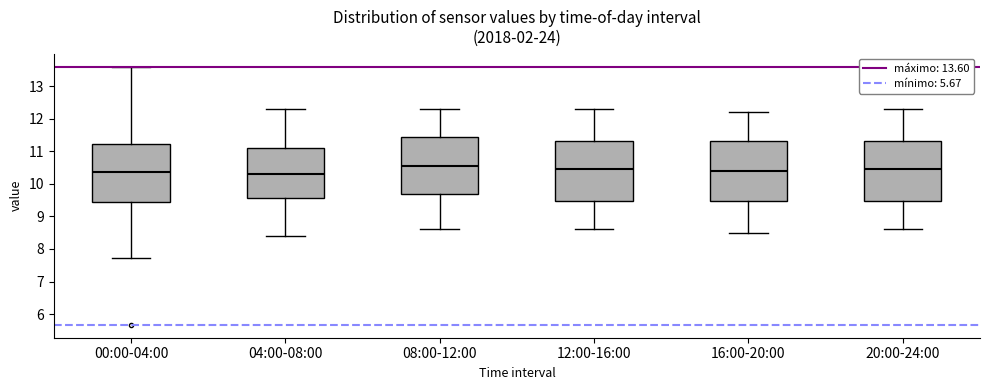

Where does the median line of the box for 16:00-20:00 sit on the y-axis? The values are not printed on the chart, so give them approximately, as read against the axis.

10.4